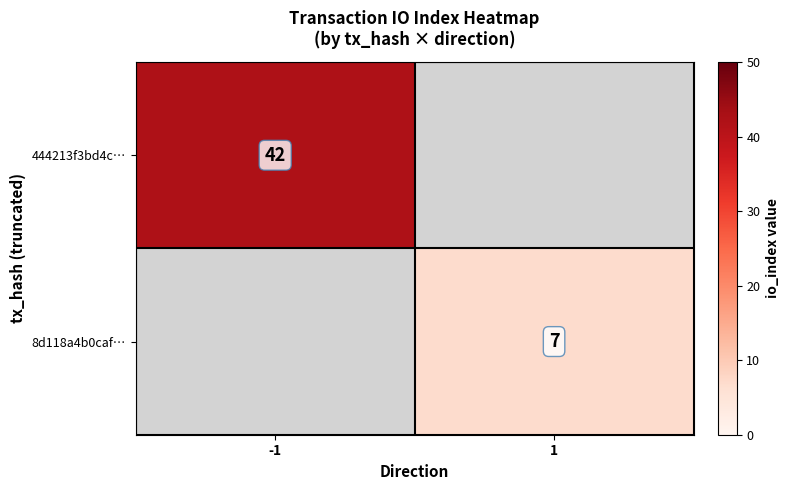

Is it true that 444213f3bd4c… equals 12 at -1?

False